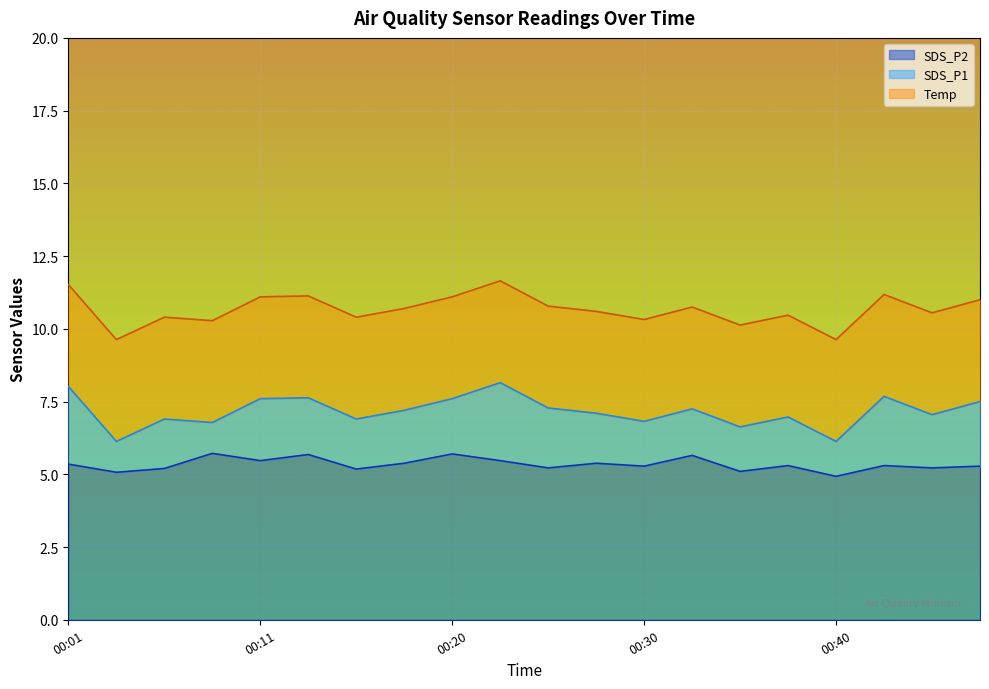

What is the maximum value for SDS_P2?

5.7